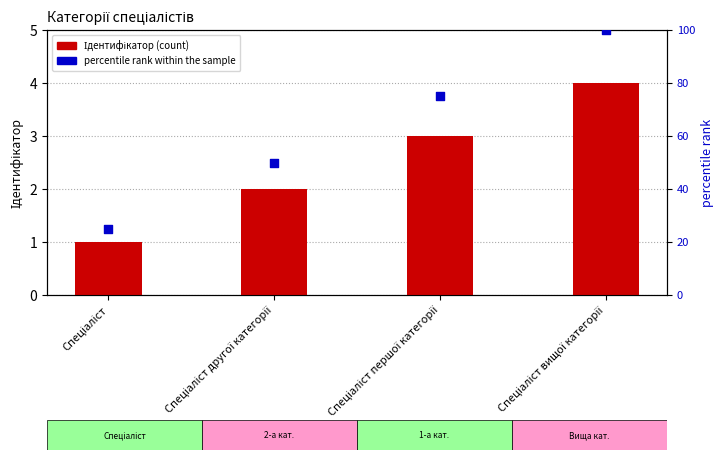

Is the value of percentile rank within the sample at Спеціаліст вищої категорії greater than the value of Ідентифікатор (count) at Спеціаліст другої категорії?

Yes